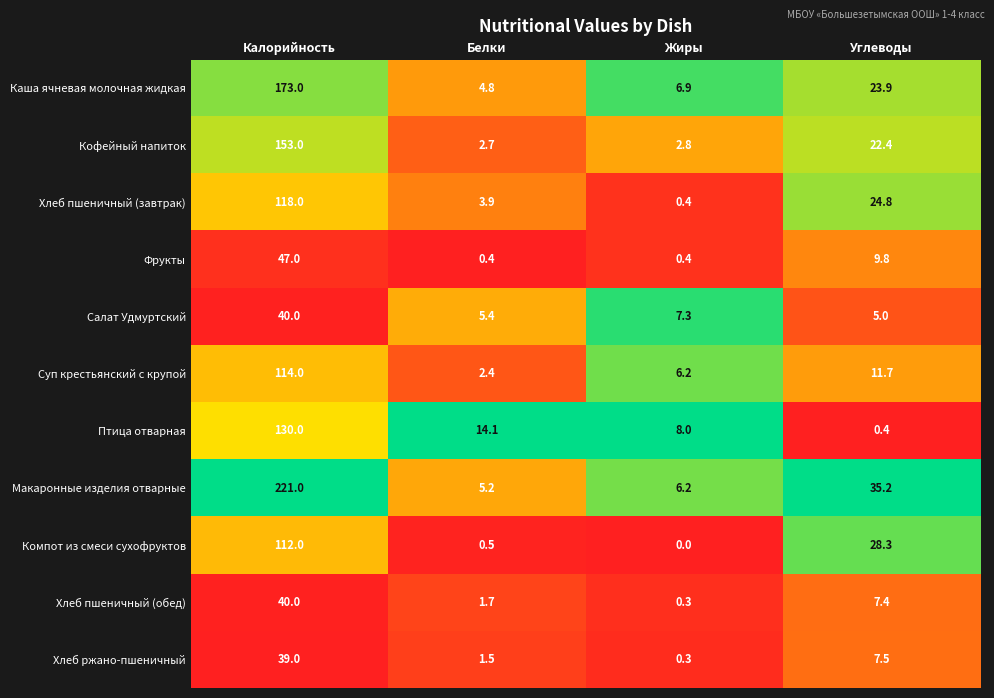

The Суп крестьянский с крупой series shows 6.2 at Жиры. True or false?

True